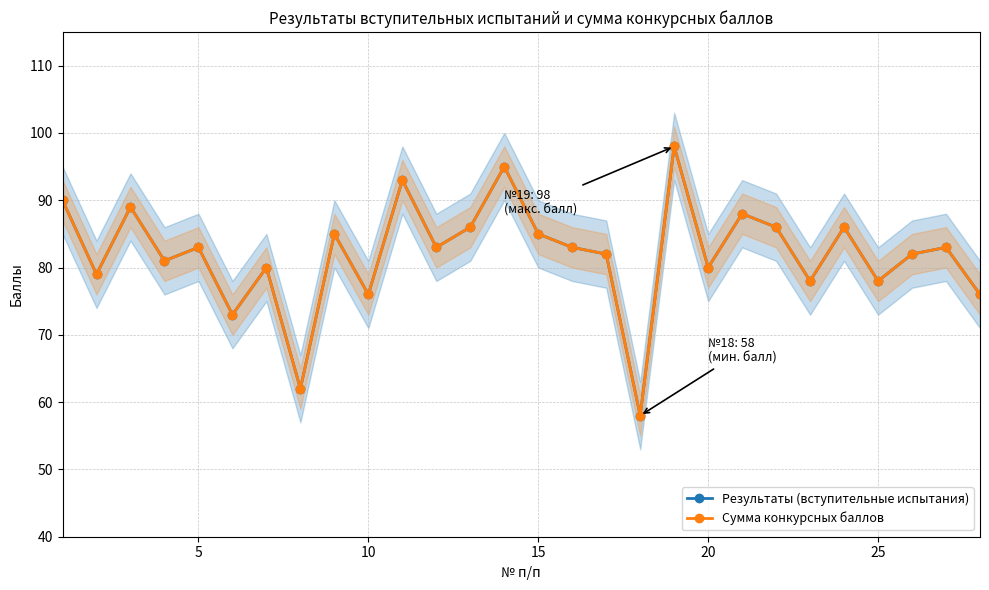

How many values in the Результаты (вступительные испытания) series exceed 83?

11